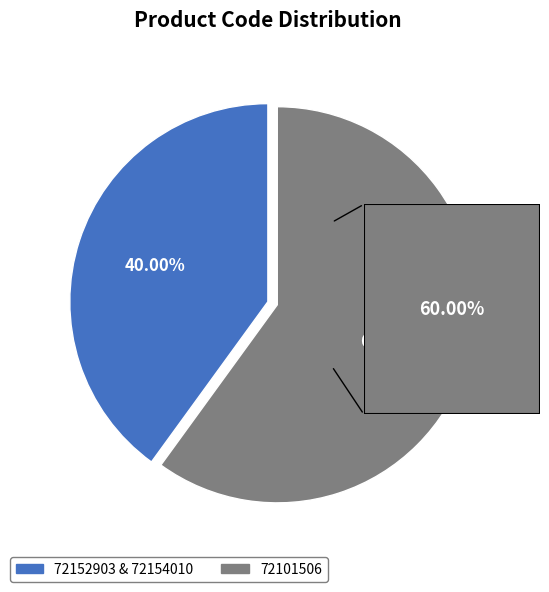

How many slices are in this pie chart?

2